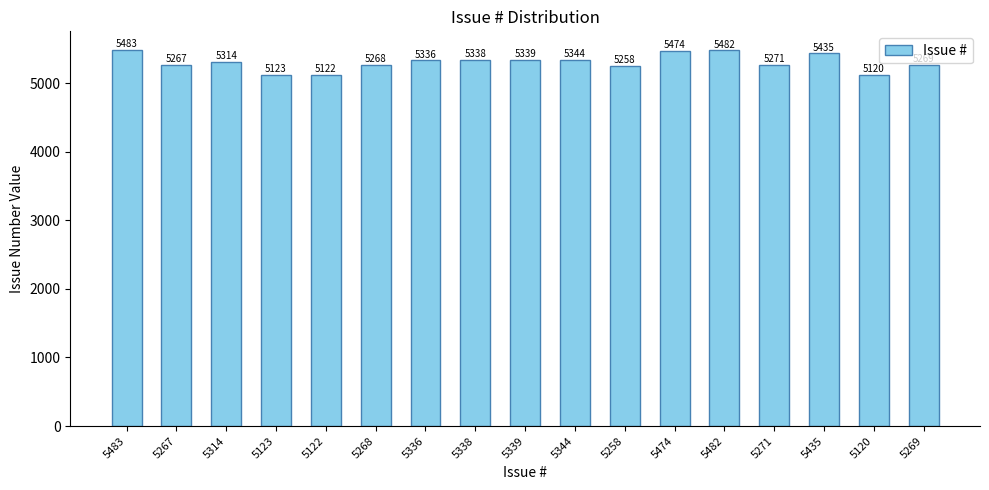

List the labels in order of value, smallest first.

5120, 5122, 5123, 5258, 5267, 5268, 5269, 5271, 5314, 5336, 5338, 5339, 5344, 5435, 5474, 5482, 5483